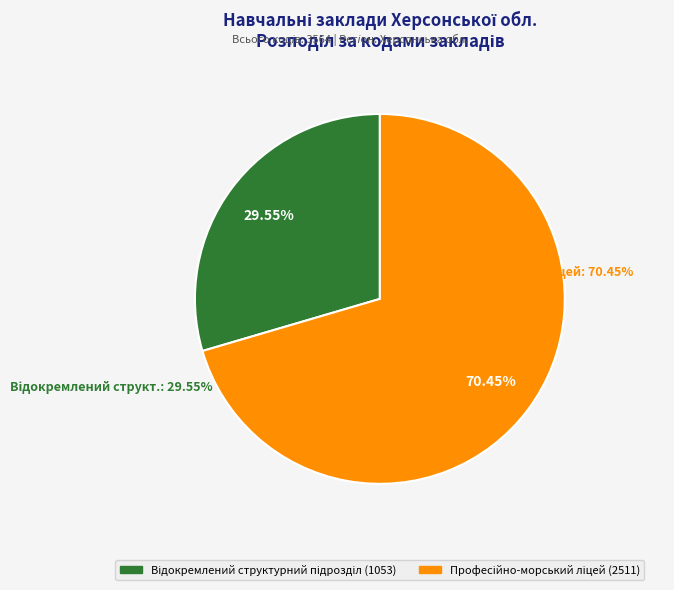

Is there a majority slice in this chart?

Yes